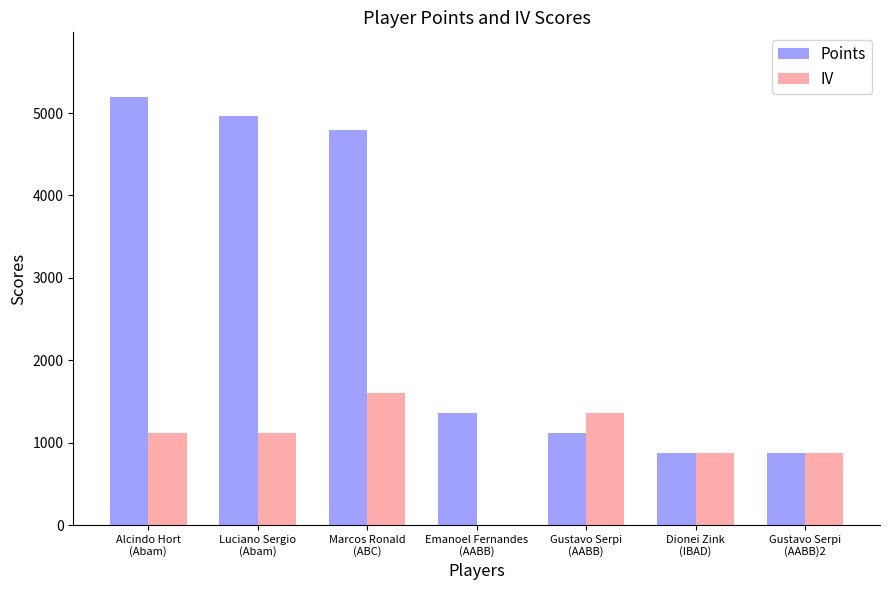

What is the maximum value for IV?

1600